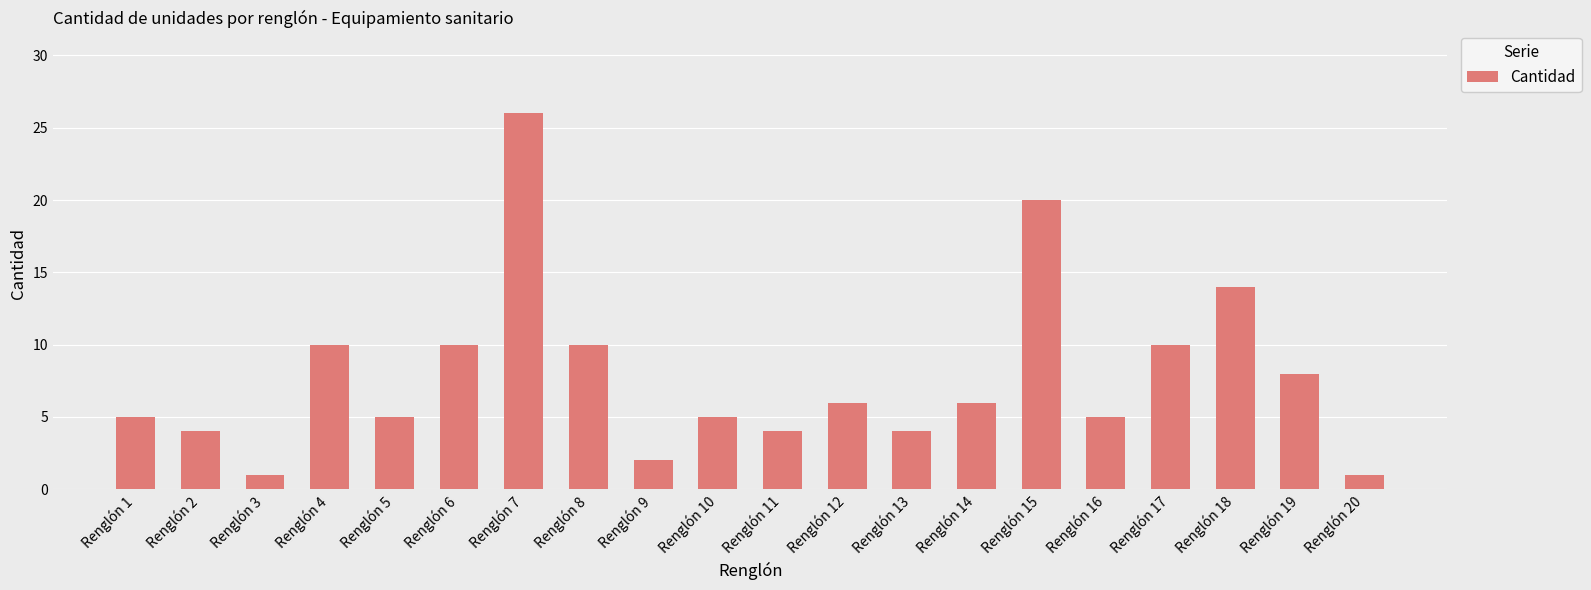

What is the difference between the maximum and minimum values?

25